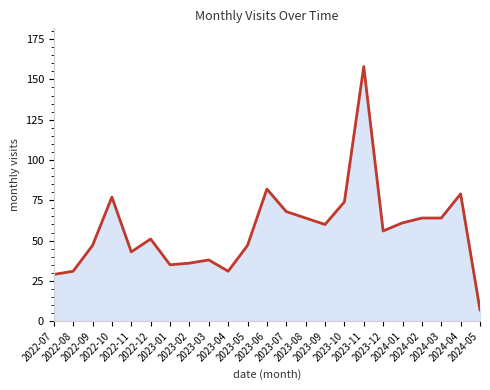

Where does the data first go above 56?

2022-10